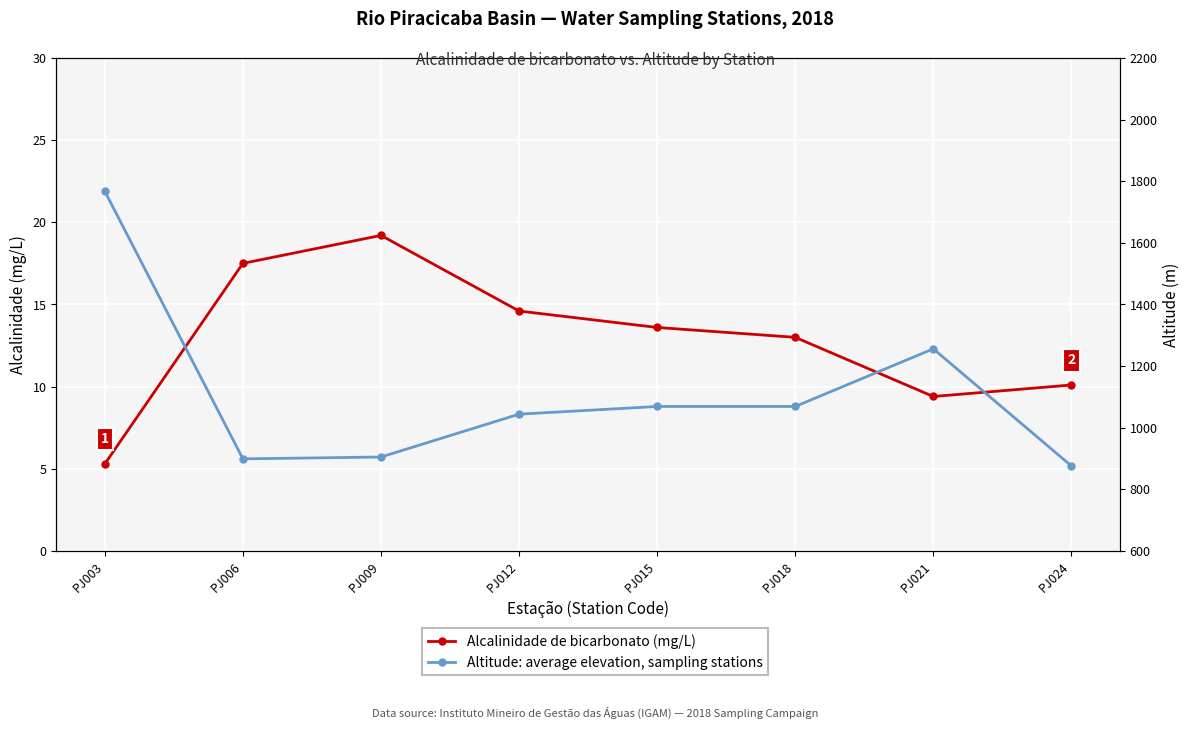

Is the value of Alcalinidade de bicarbonato at PJ006 greater than the value of Altitude (m) at PJ024?

No